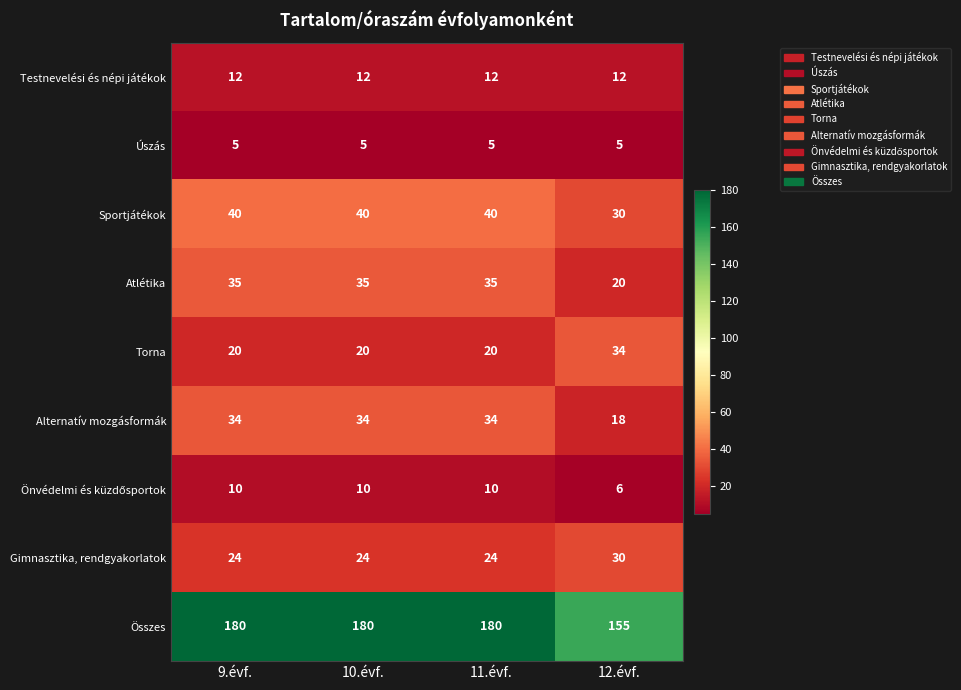

What is the maximum value shown in the chart?

180